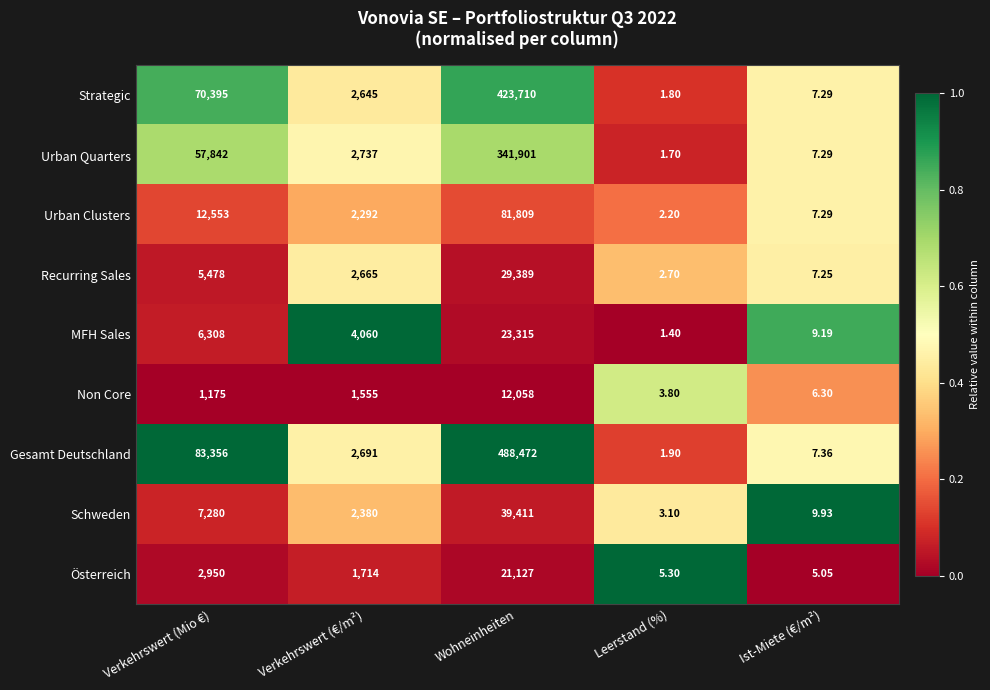

Which series has the widest spread of values?

Gesamt Deutschland